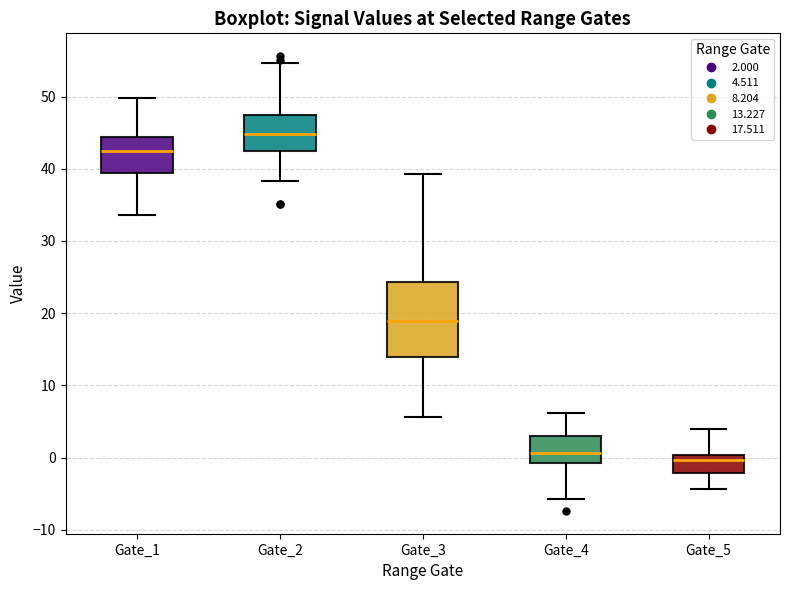

Where is the upper edge of the box for Gate_5 on the y-axis? The values are not printed on the chart, so give them approximately, as read against the axis.

0